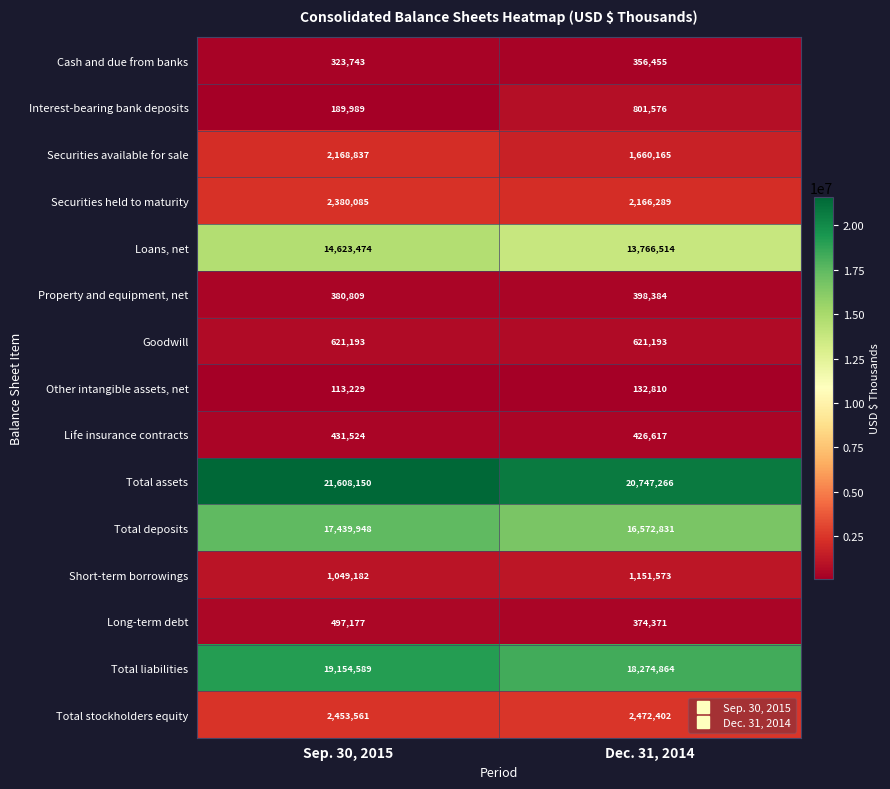

What is the average value of the Loans, net series?

14194994